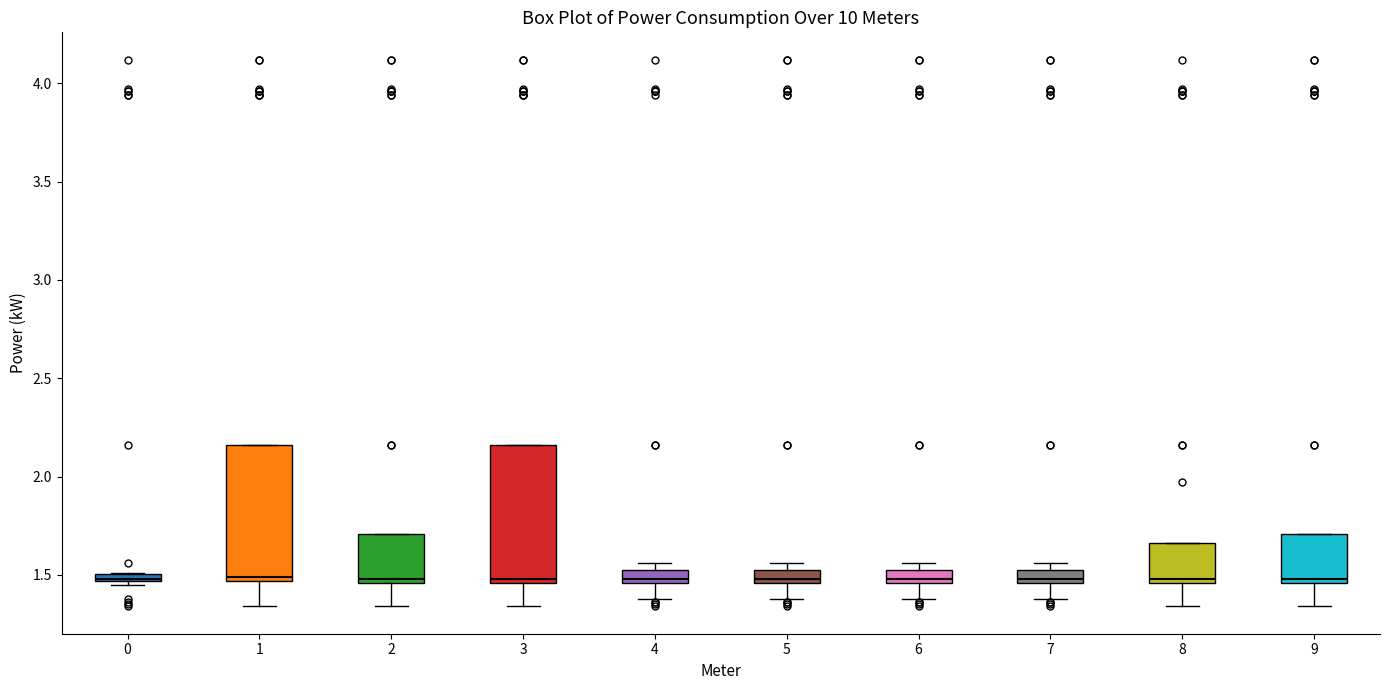

Where is the lower edge of the box at x = 6 on the y-axis? The values are not printed on the chart, so give them approximately, as read against the axis.

1.45